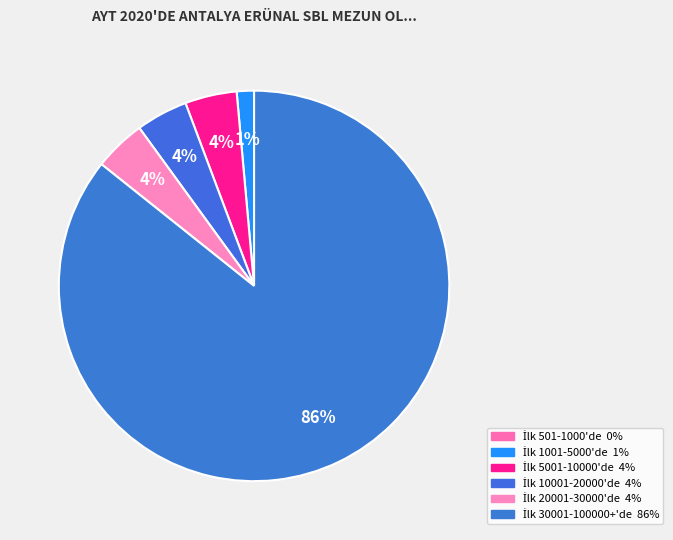

True or false: İlk 20001-30000'de accounts for 13% of the total.

False